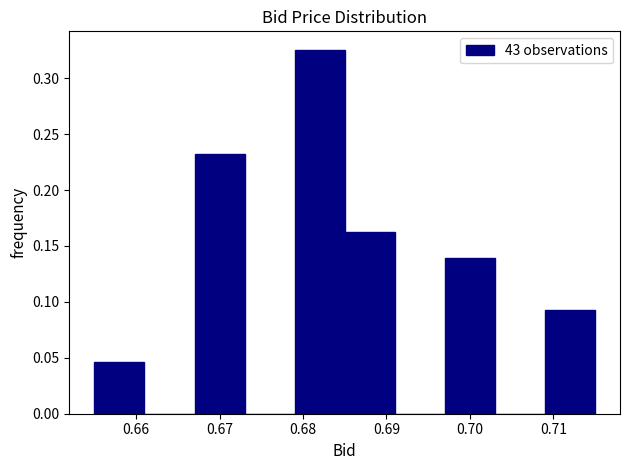

Reading left to right, transcribe this chart: for each bar, give the range it covers on the x-axis and its height. The values are not printed on the chart, so give them approximately, as read against the axis.

0.655 to 0.661: 0.045
0.661 to 0.667: 0
0.667 to 0.673: 0.235
0.673 to 0.679: 0
0.679 to 0.685: 0.325
0.685 to 0.691: 0.165
0.691 to 0.697: 0
0.697 to 0.703: 0.140
0.703 to 0.709: 0
0.709 to 0.715: 0.095